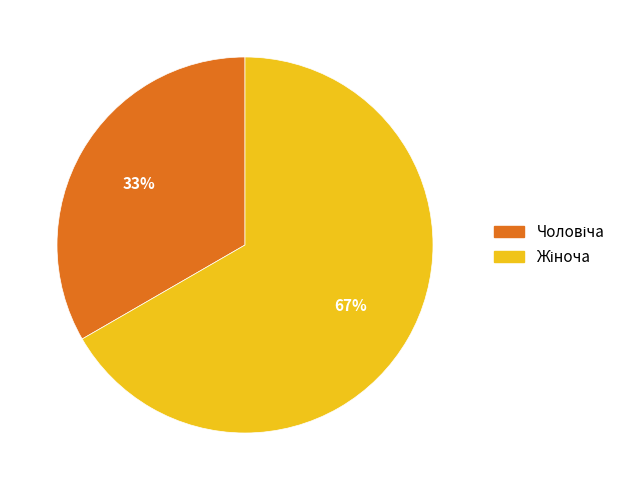

Does any single category account for the majority?

Yes